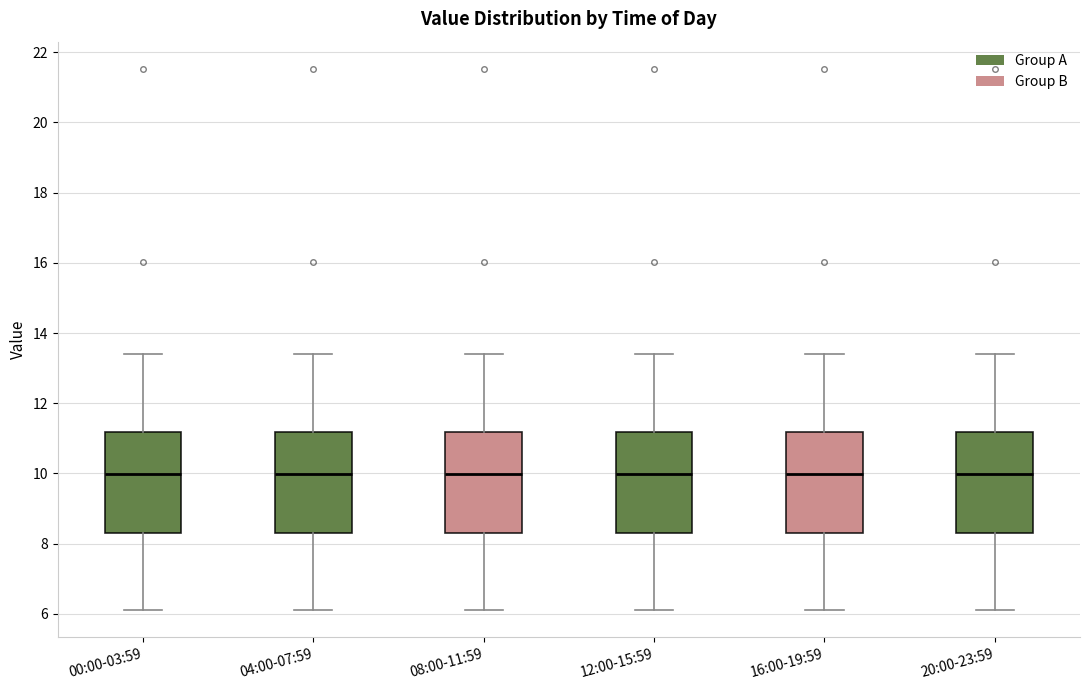

Reading left to right, read every box against the y-axis: the position of its median line, the range the box covers, and the ends of its whiskers. The values are not printed on the chart, so give them approximately, as read against the axis.

00:00-03:59: median 10.0, box 8.2 to 11.2, whiskers 6.2 to 13.4
04:00-07:59: median 10.0, box 8.2 to 11.2, whiskers 6.2 to 13.4
08:00-11:59: median 10.0, box 8.2 to 11.2, whiskers 6.2 to 13.4
12:00-15:59: median 10.0, box 8.2 to 11.2, whiskers 6.2 to 13.4
16:00-19:59: median 10.0, box 8.2 to 11.2, whiskers 6.2 to 13.4
20:00-23:59: median 10.0, box 8.2 to 11.2, whiskers 6.2 to 13.4